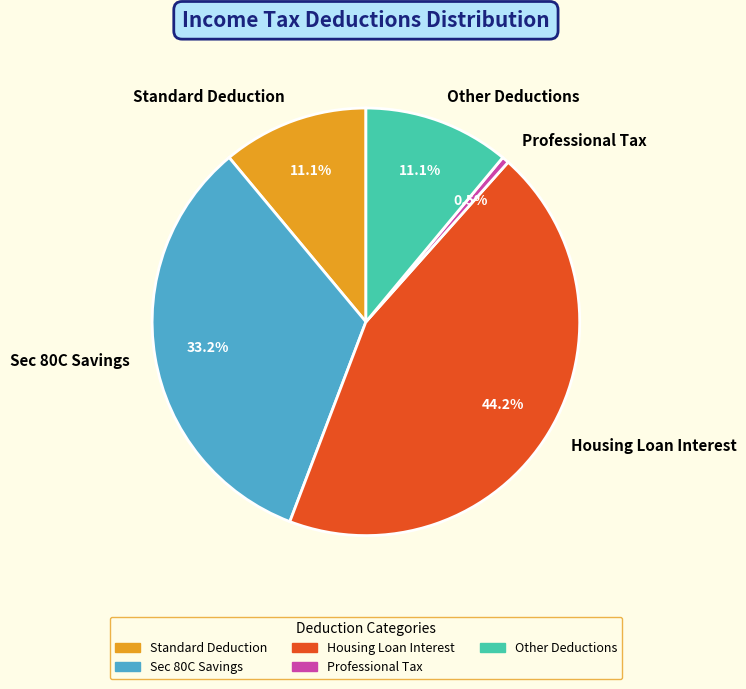

Do Sec 80C Savings and Housing Loan Interest together represent more than half of the pie?

Yes